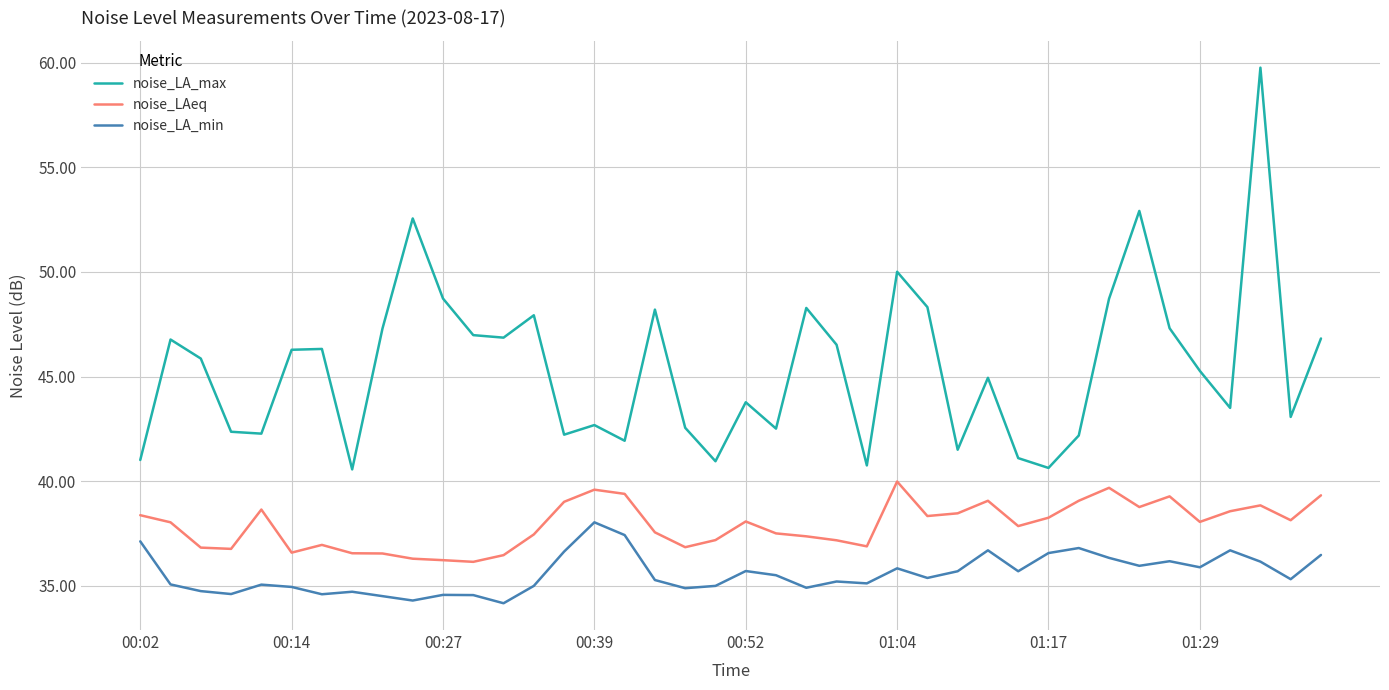

True or false: noise_LAeq and noise_LA_max intersect in this chart.

False